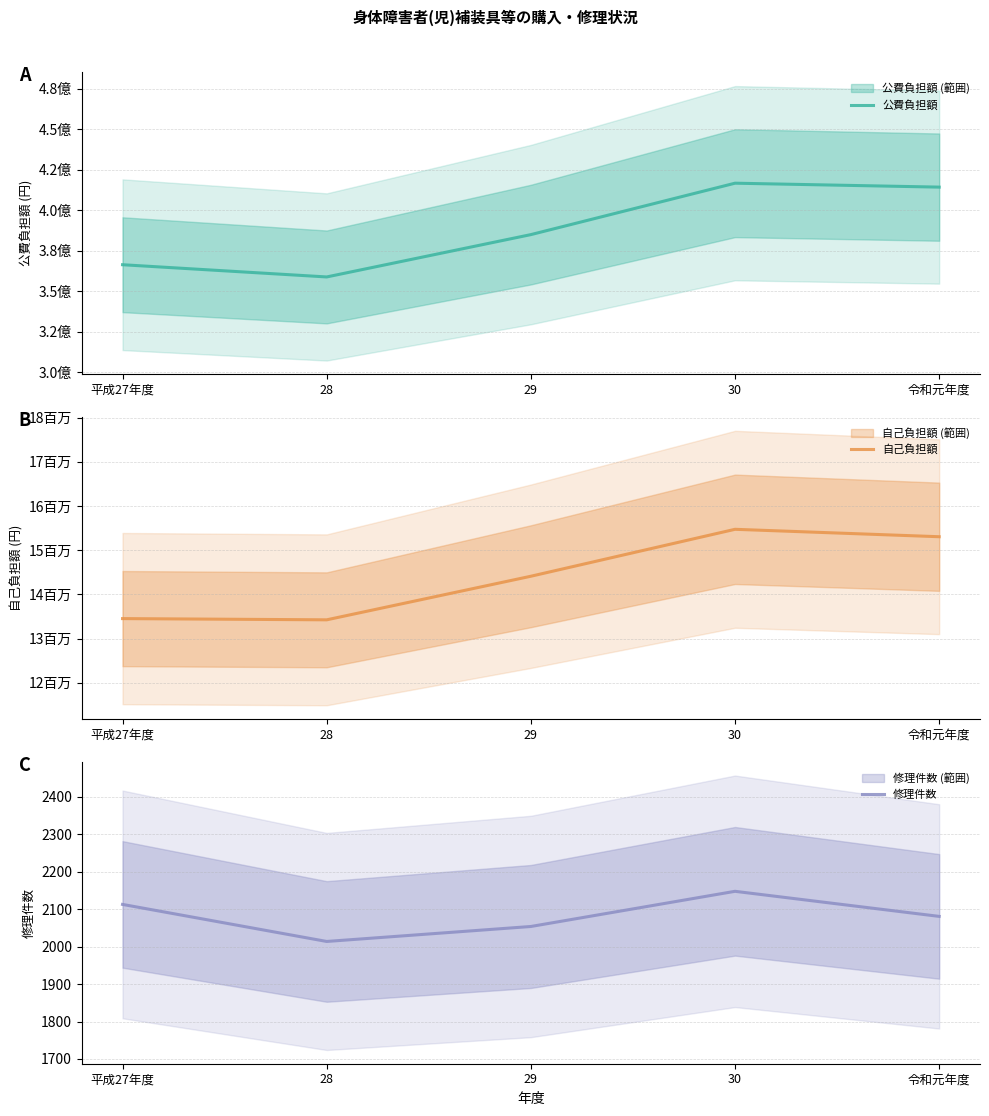

What is the sum of the 修理件数 values at 28 and 29?

4068